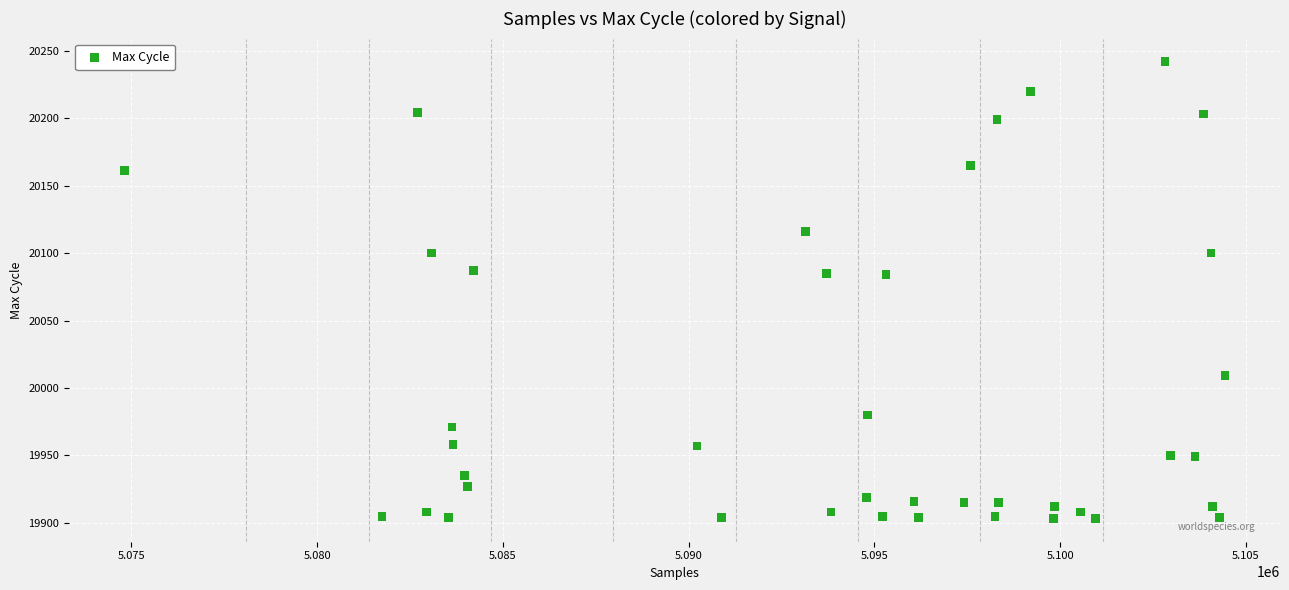

What is the range of X values (max minus min)?

29629